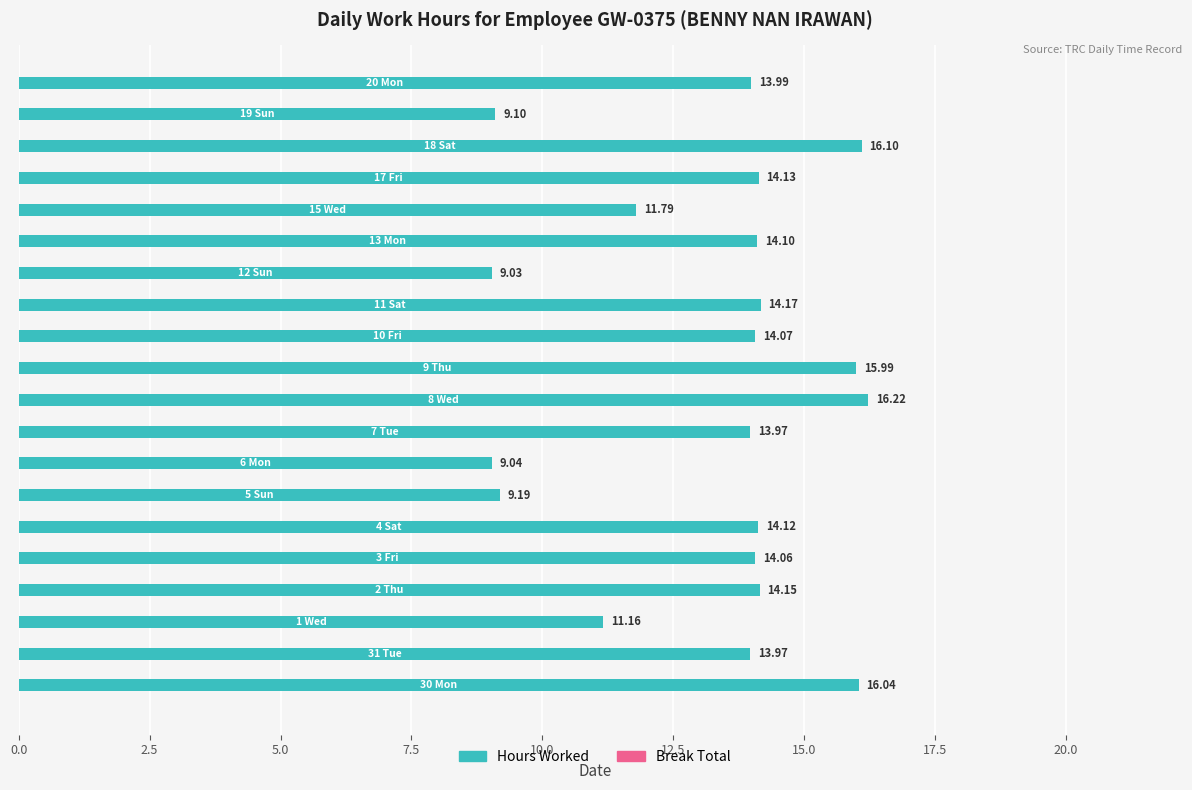

What is the difference between the maximum and minimum values?

7.2